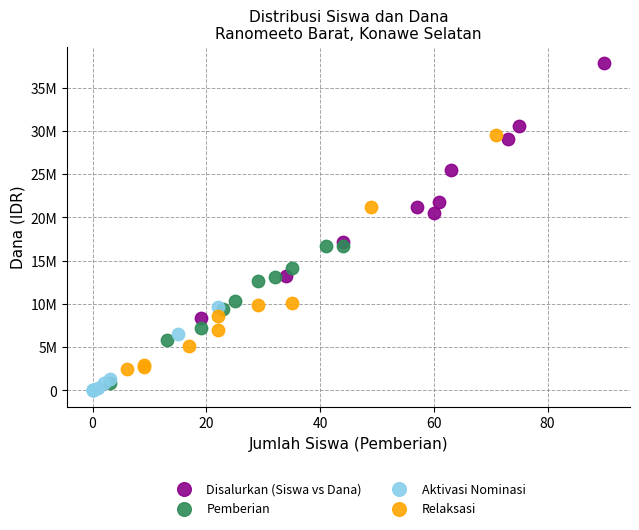

What are all the series names shown in the legend?

Disalurkan (Siswa vs Dana), Pemberian, Aktivasi Nominasi, Relaksasi